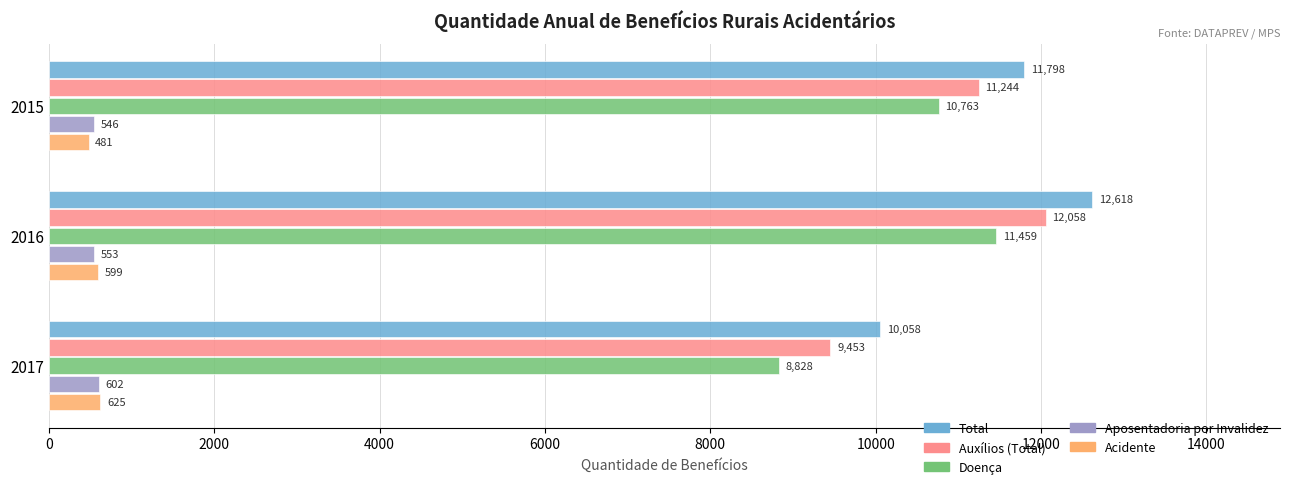

Rank the series at 2017 from highest to lowest value.

Total, Auxílios (Total), Doença, Acidente, Aposentadoria por Invalidez